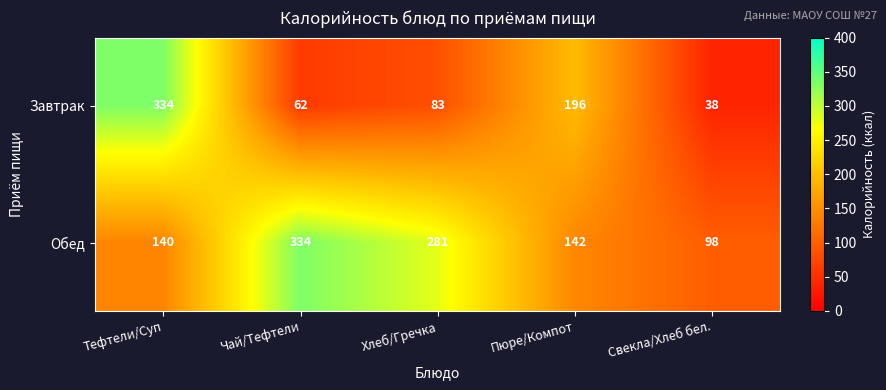

What is the difference between the maximum and minimum values in the Завтрак series?

296